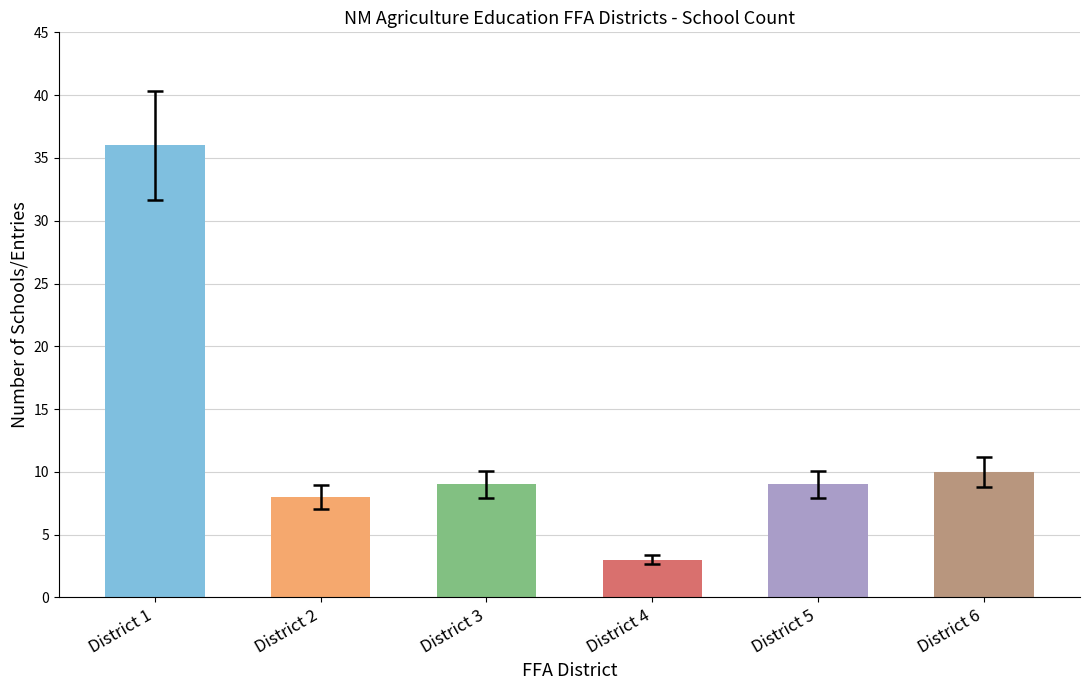

What is the maximum value shown in the chart?

36